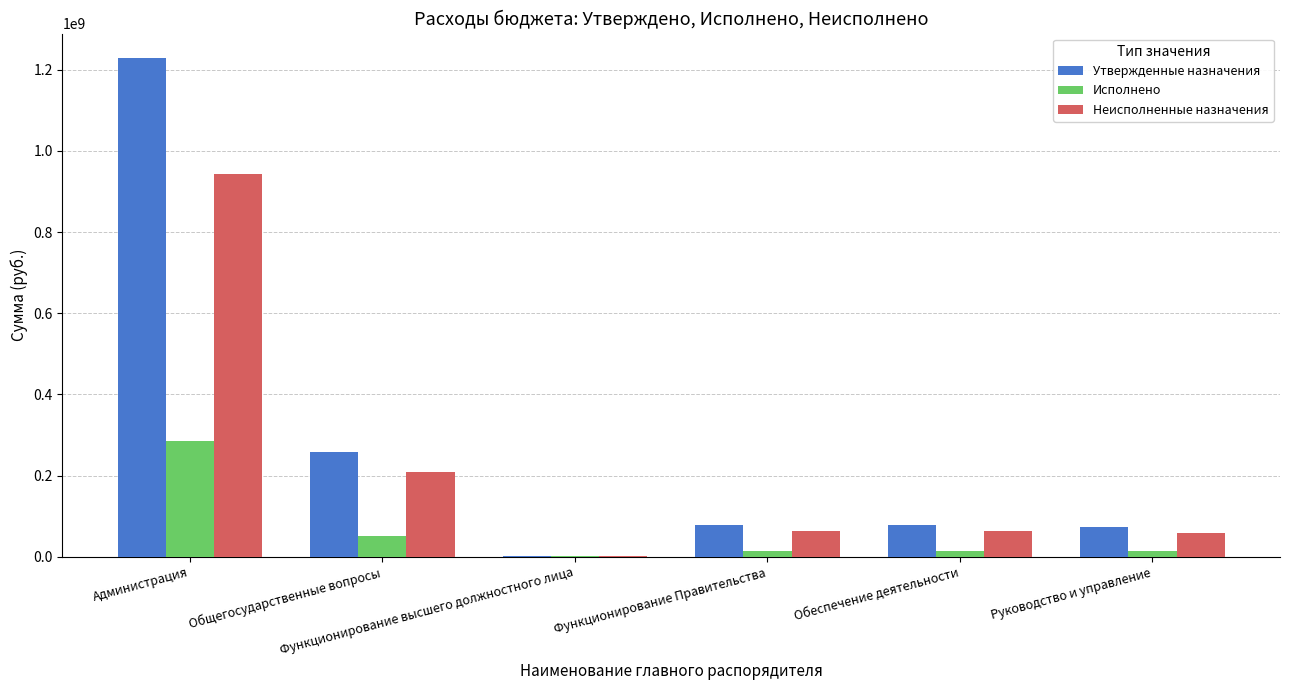

What is the maximum value for Неисполненные назначения?

943758898.0